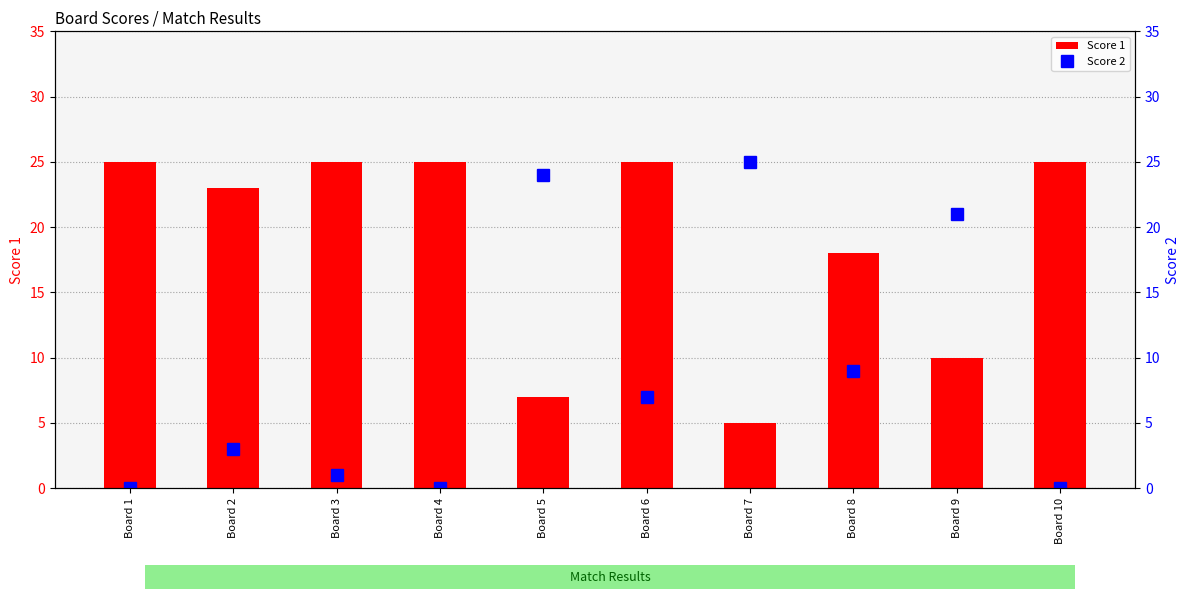

At which category is the sum across all series the highest?

Board 6